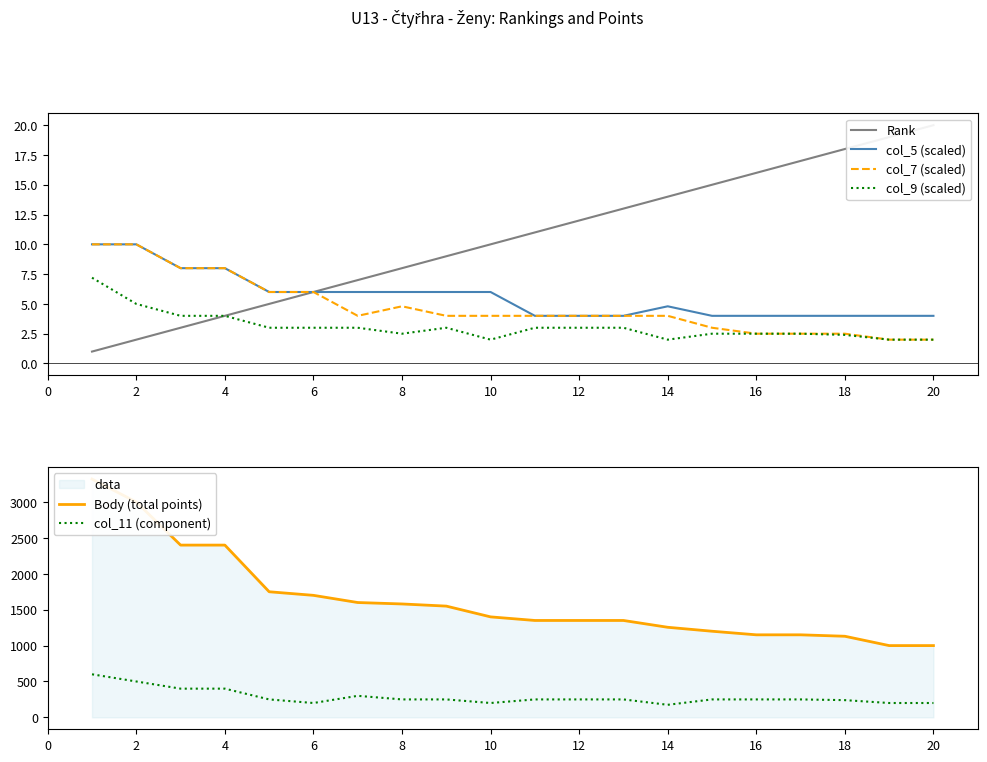

What is the minimum value for col_7 (scaled)?

2.0